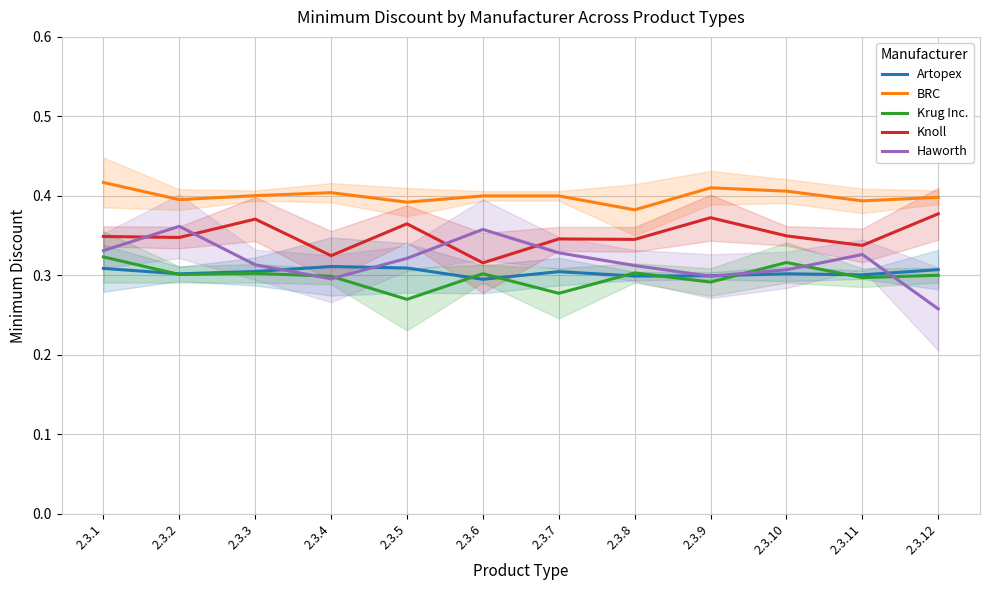

True or false: Krug Inc. and Knoll cross at least once.

False